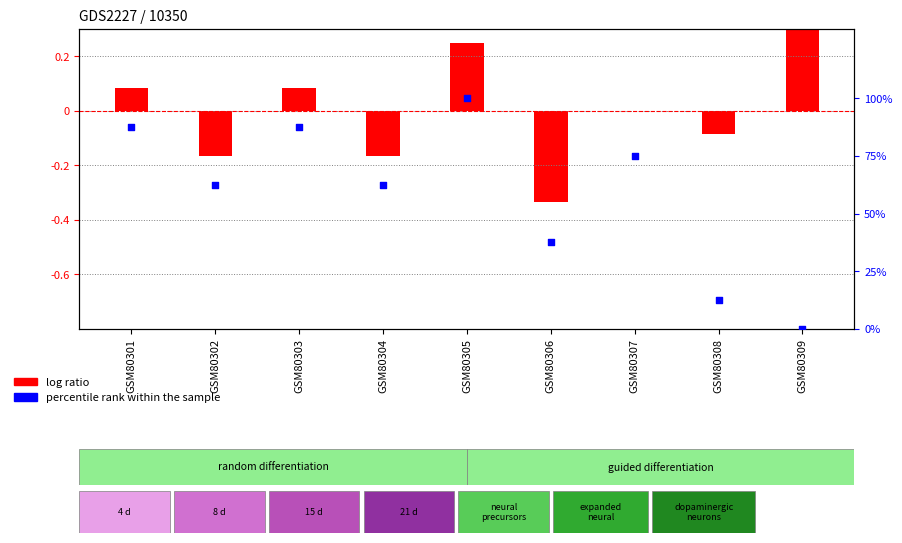

What are all the series names shown in the legend?

log ratio, percentile rank within the sample